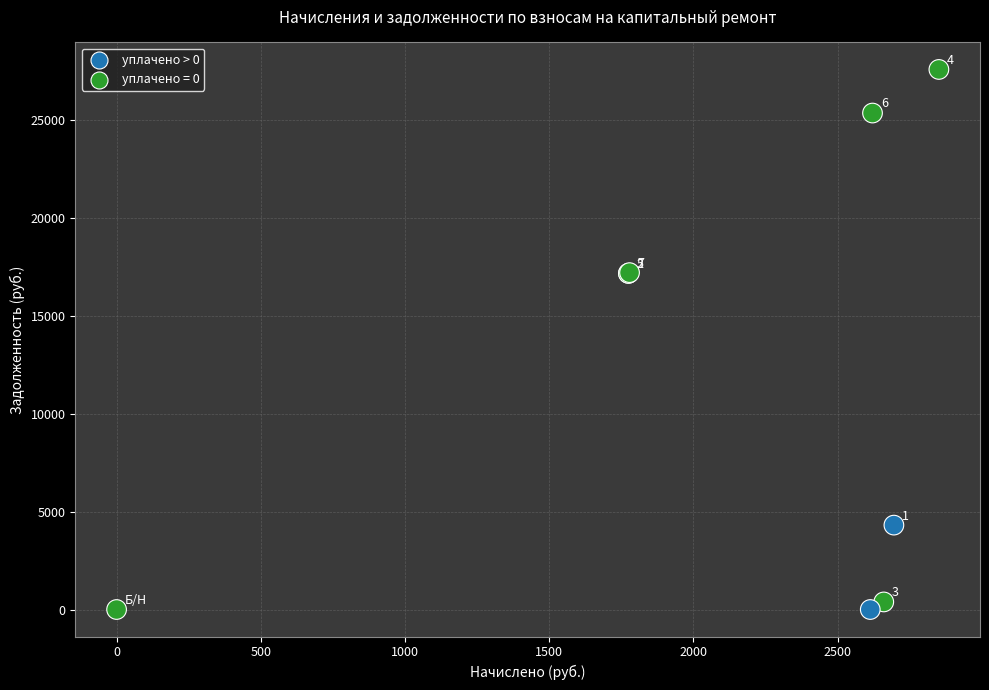

What Y value in the scatter plot is closest to 13789?

17166.4